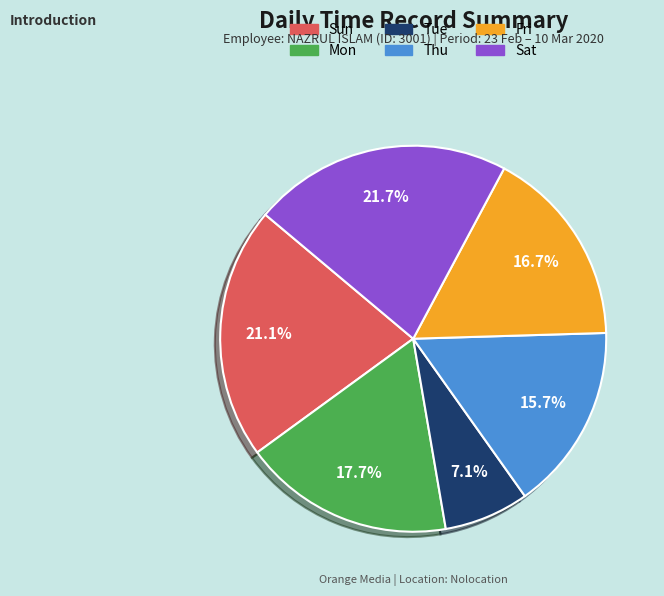

Is there any slice that represents more than half of the pie?

No